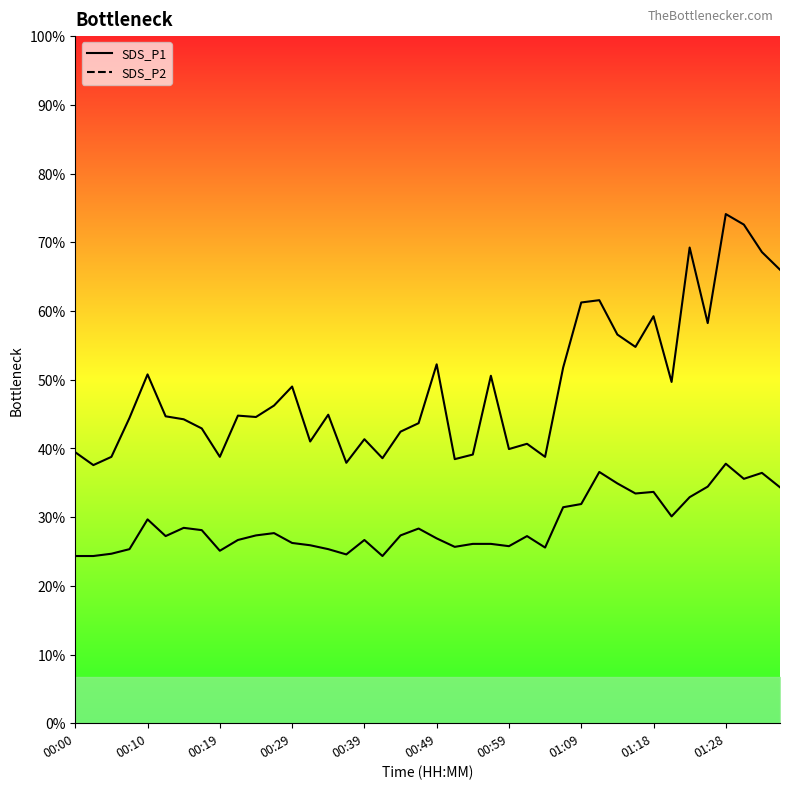

What is the sum of all SDS_P2 values?

346.3